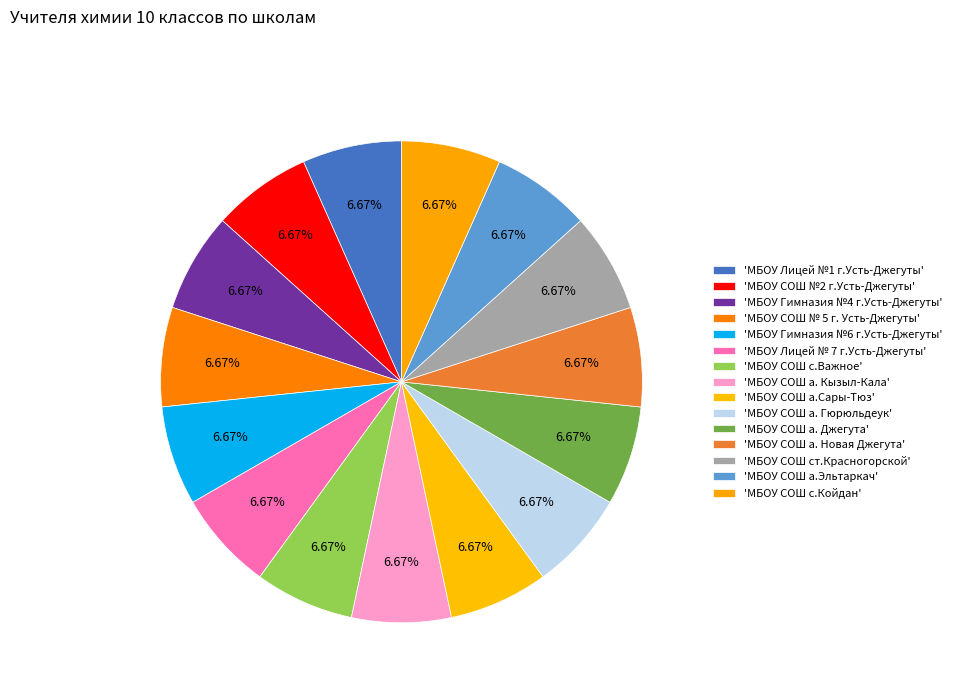

How many segments does this pie chart have?

15